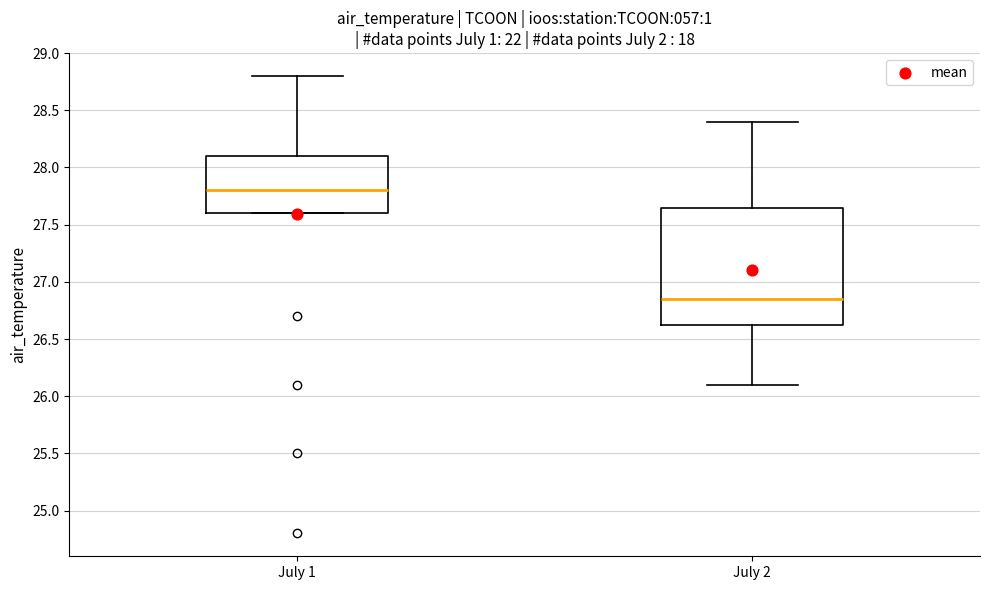

Where is the upper edge of the box for July 2 on the y-axis? The values are not printed on the chart, so give them approximately, as read against the axis.

27.65